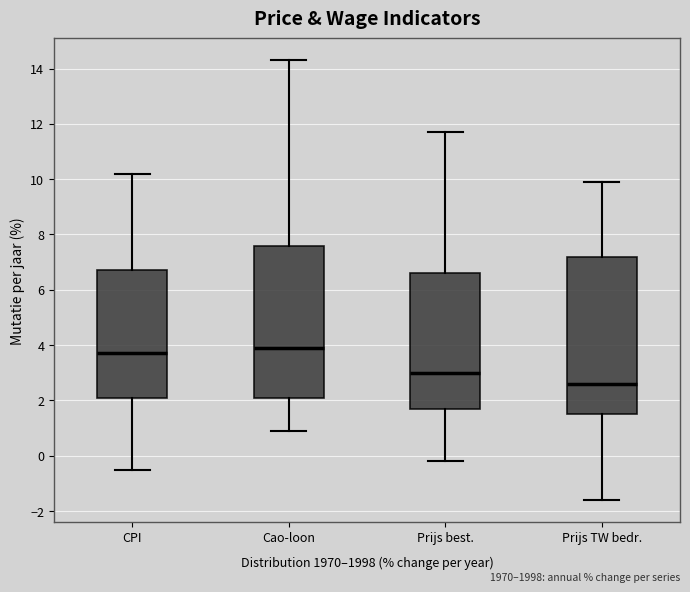

Where does the lower whisker of the box for CPI end on the y-axis? The values are not printed on the chart, so give them approximately, as read against the axis.

-0.4